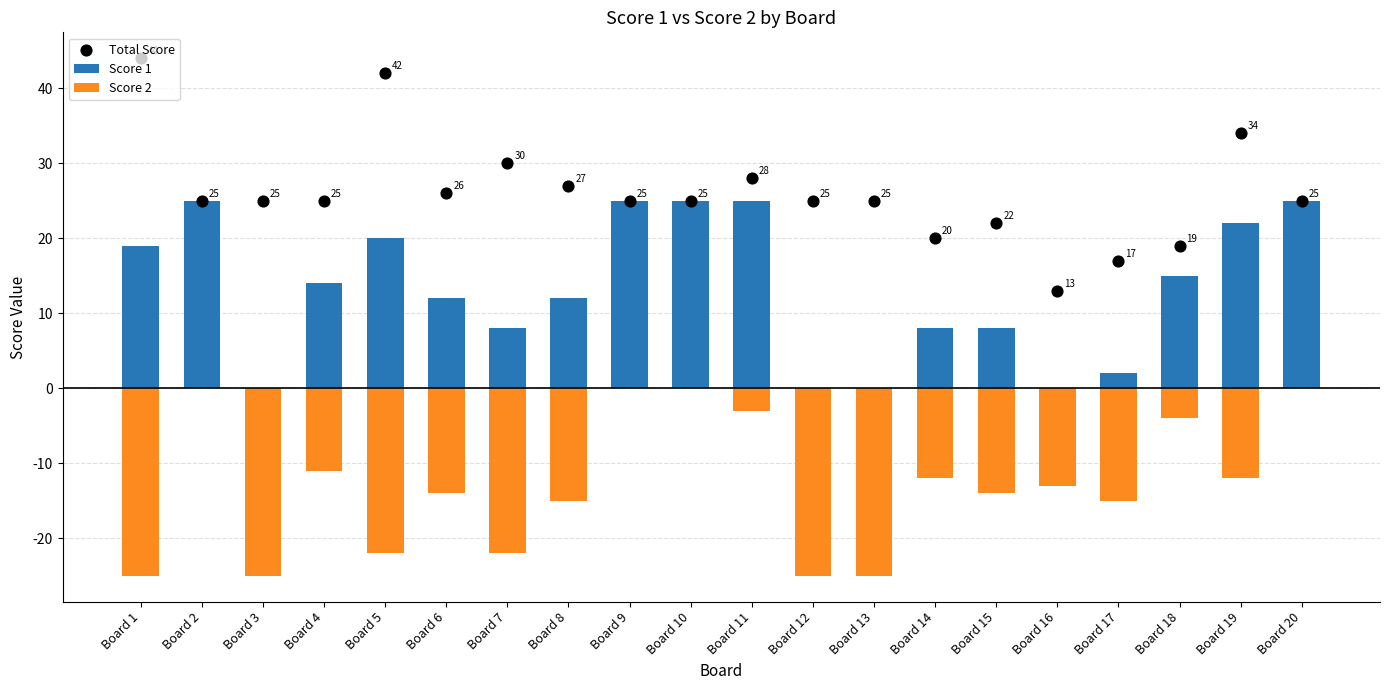

Is the value of Score 2 at Board 12 greater than the value of Score 1 at Board 9?

No